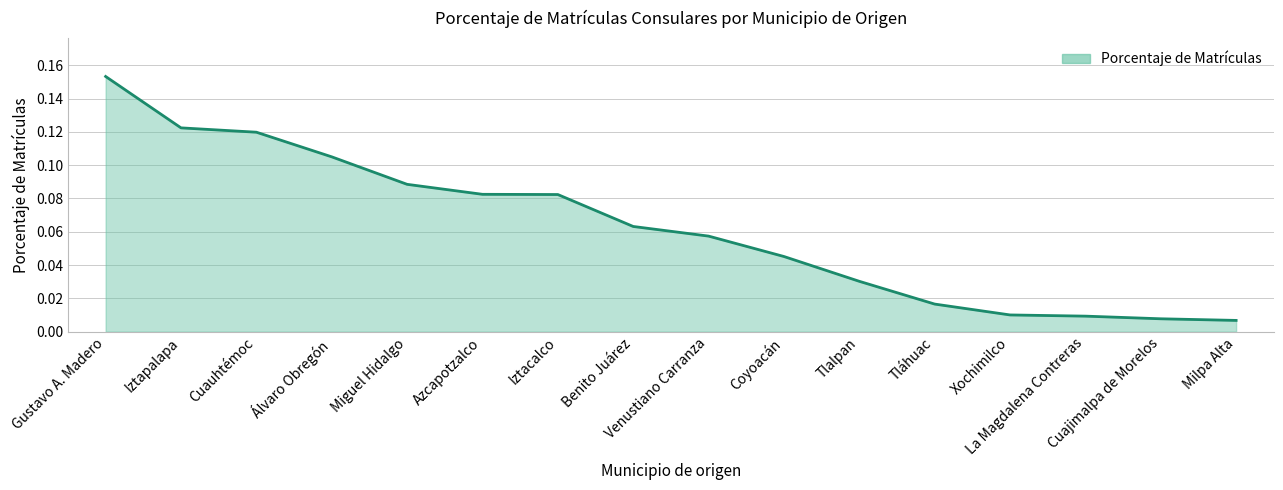

Which has a higher value, Venustiano Carranza or La Magdalena Contreras?

Venustiano Carranza